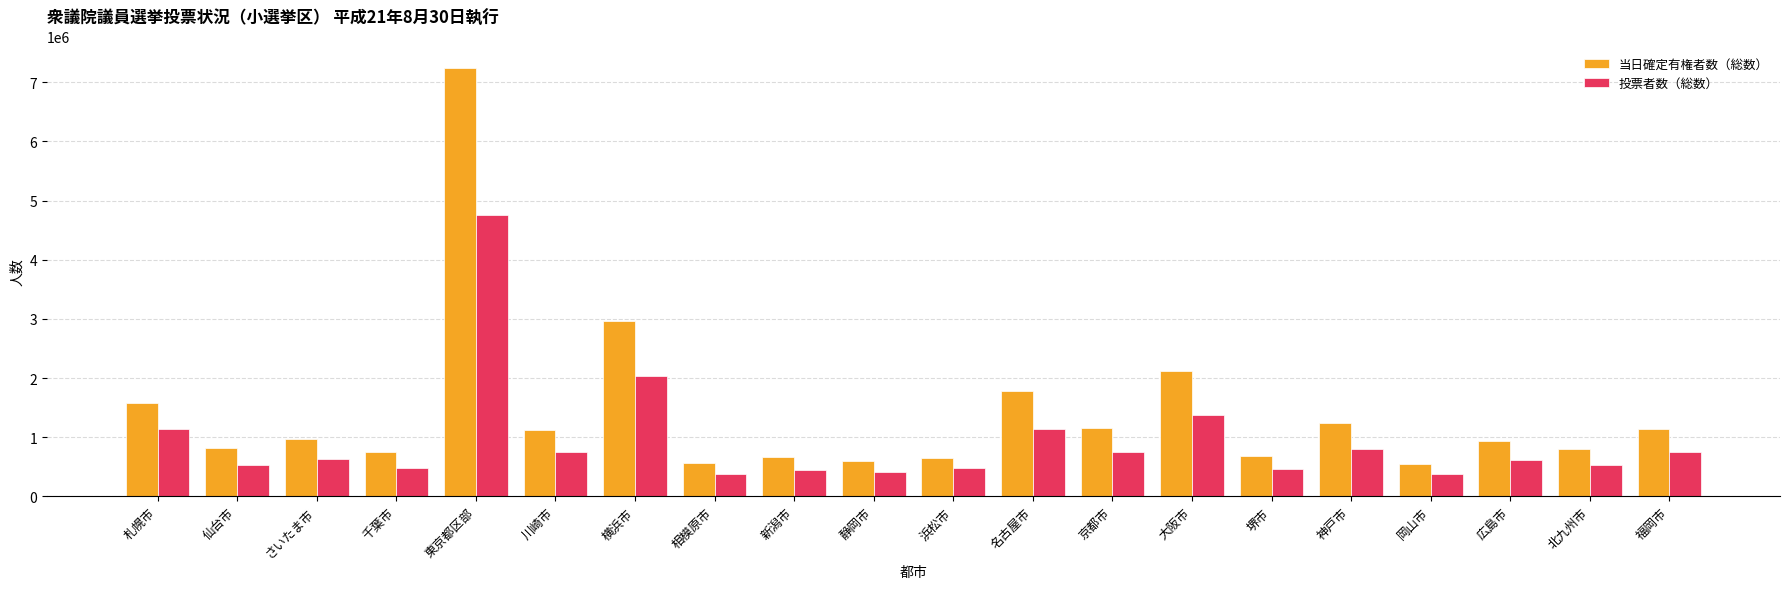

What position from the left is 堺市?

15